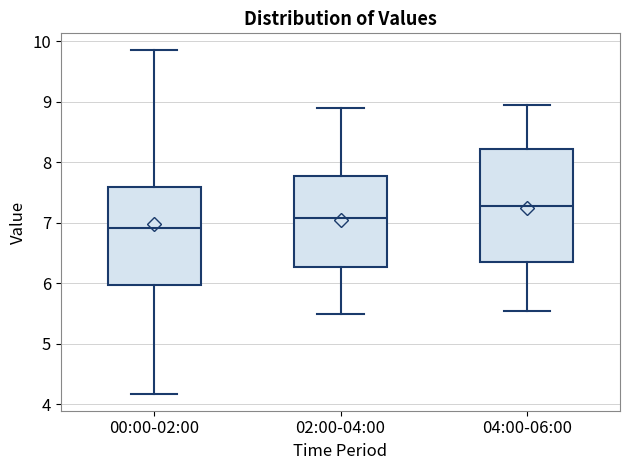

Reading left to right, read every box against the y-axis: the position of its median line, the range the box covers, and the ends of its whiskers. The values are not printed on the chart, so give them approximately, as read against the axis.

00:00-02:00: median 6.9, box 6.0 to 7.6, whiskers 4.2 to 9.9
02:00-04:00: median 7.1, box 6.3 to 7.8, whiskers 5.5 to 8.9
04:00-06:00: median 7.3, box 6.4 to 8.2, whiskers 5.6 to 9.0